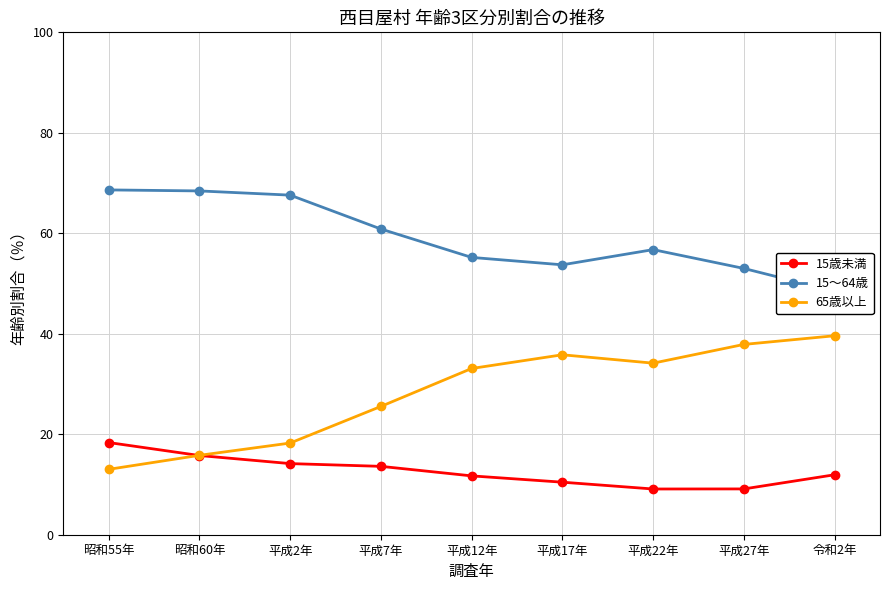

Rank the series by their average value, from highest to lowest.

15～64歳, 65歳以上, 15歳未満